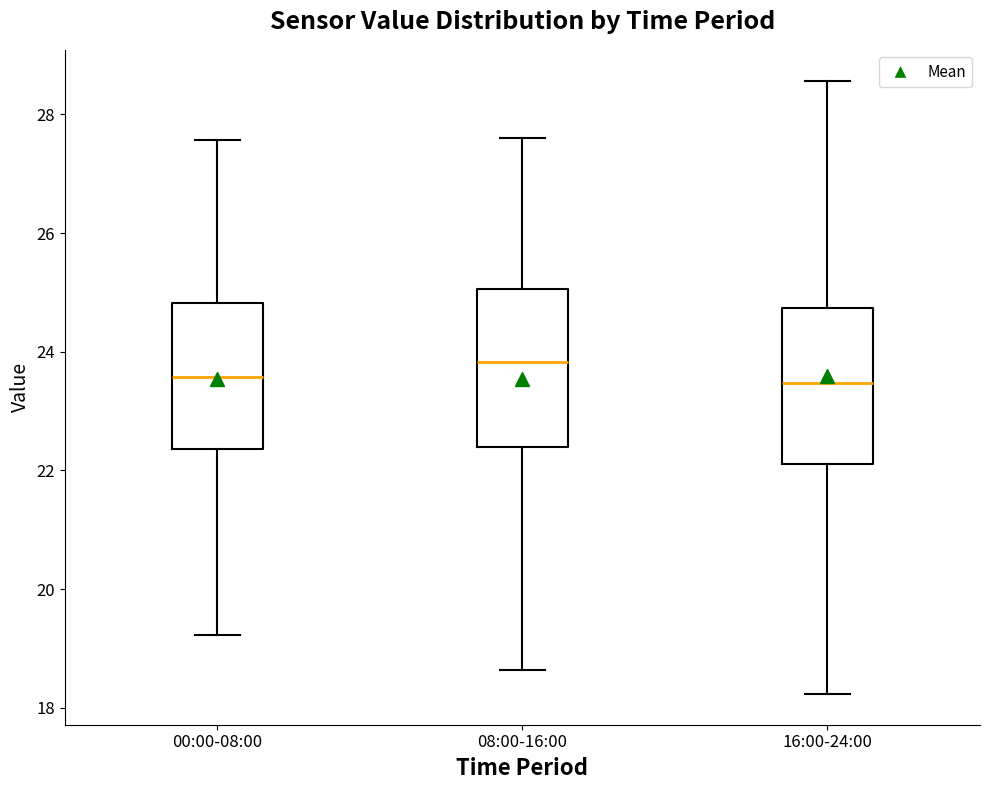

Which box's median line is the highest?

08:00-16:00